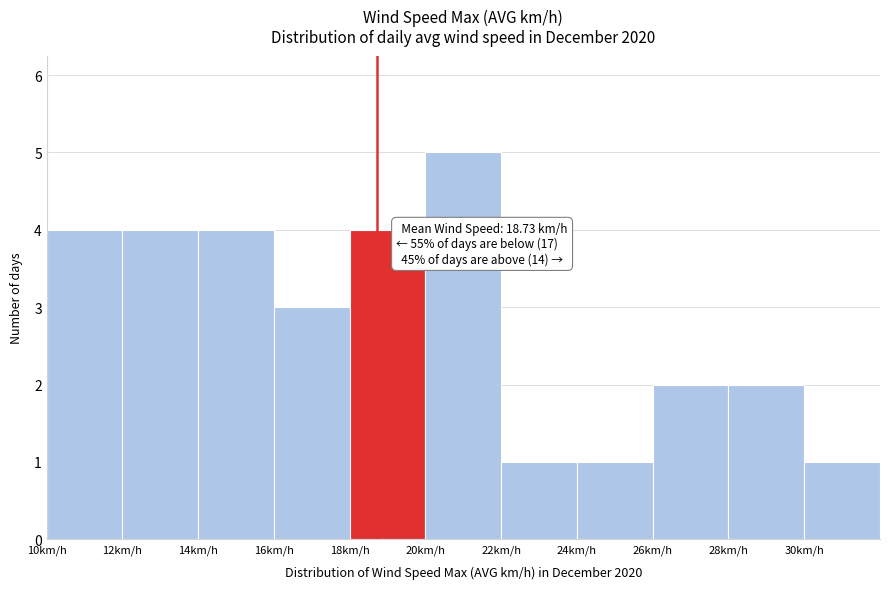

Over which range of the x-axis is the bar tallest?

20 to 22